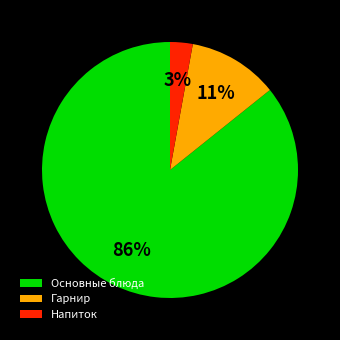

Between Гарнир and Напиток, which is larger?

Гарнир